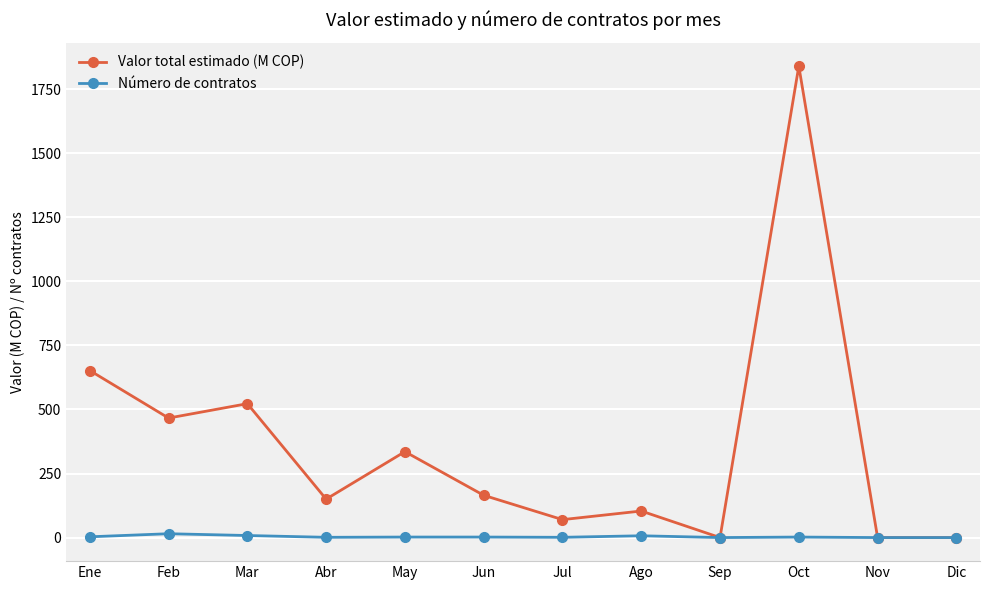

How many values in the Número de contratos series are below 2?

5